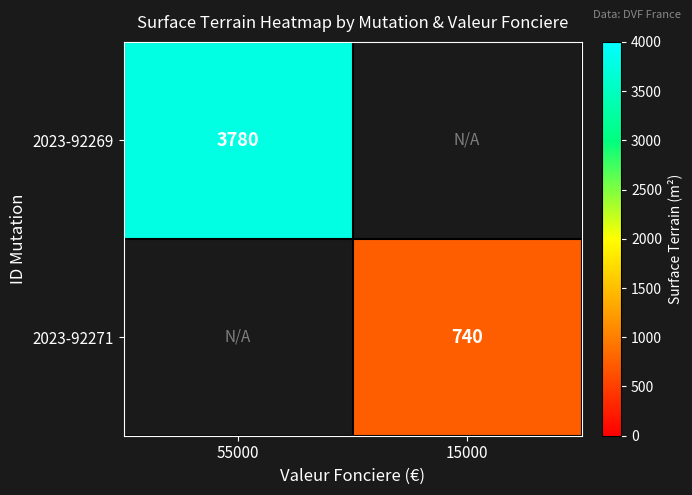

The value of 2023-92269 at 55000 is 2161. True or false?

False